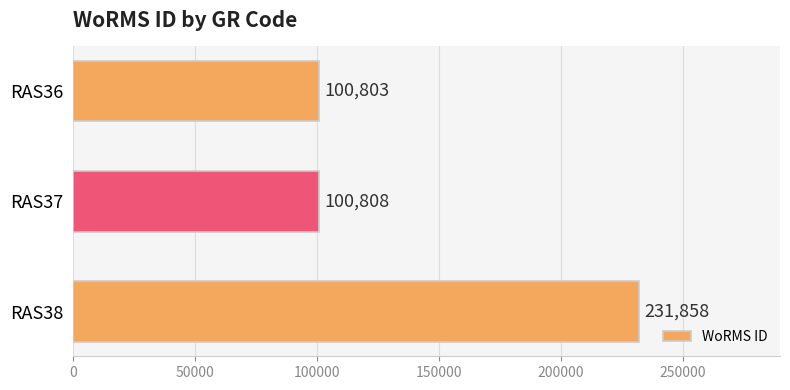

Are the bars grouped side by side (vs. stacked)?

No